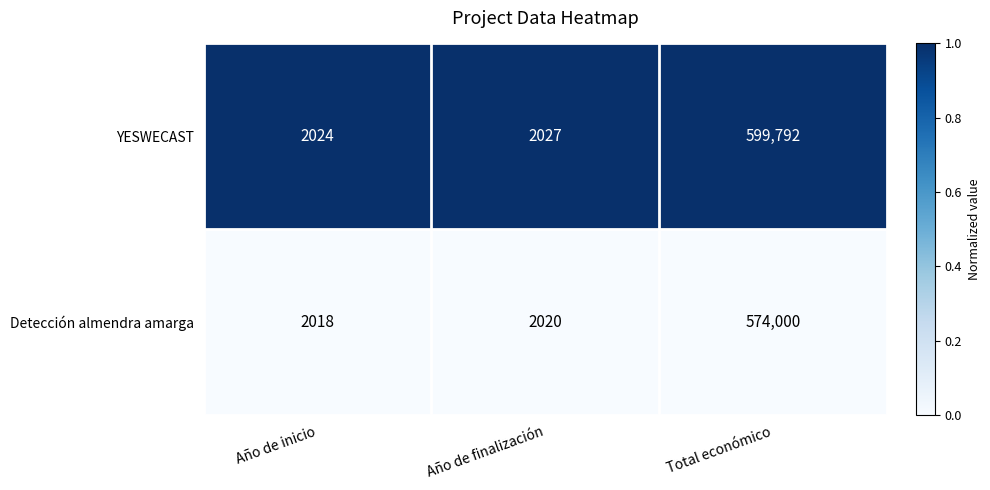

What is the difference between the maximum and minimum values in the Detección almendra amarga series?

571982